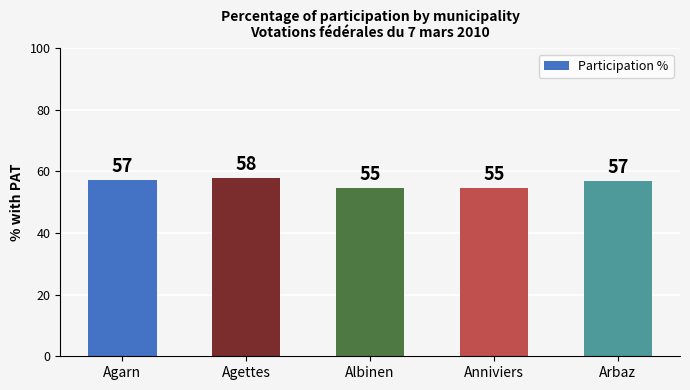

What is the smallest value displayed?

54.6